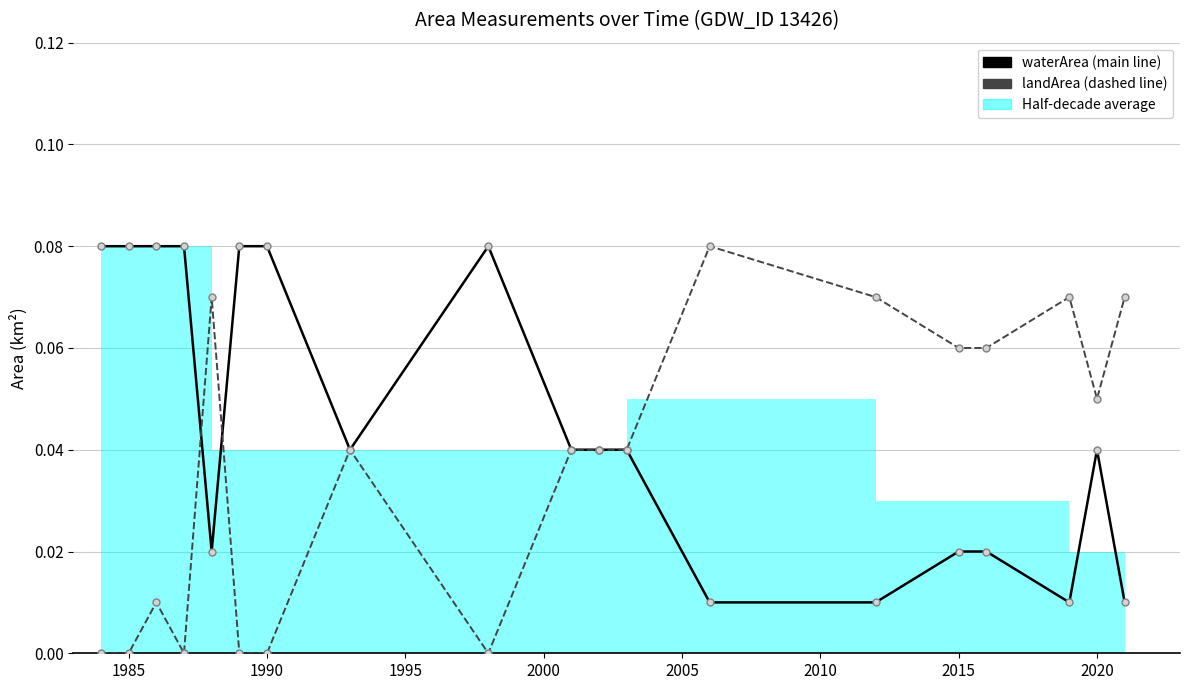

True or false: landArea has a value of 0.0 at 2015.

False